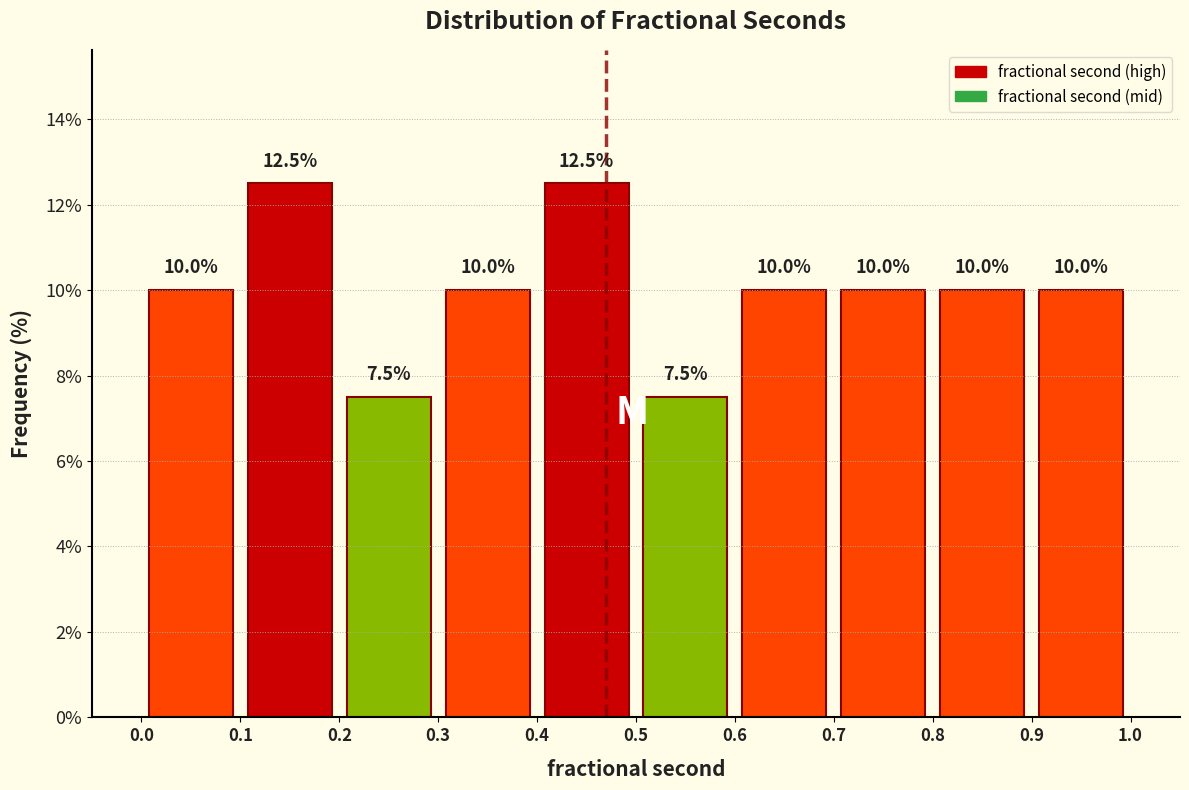

Reading left to right, transcribe this chart: for each bar, give the range it covers on the x-axis and its height.

0.0 to 0.1: 10.0
0.1 to 0.2: 12.5
0.2 to 0.3: 7.5
0.3 to 0.4: 10.0
0.4 to 0.5: 12.5
0.5 to 0.6: 7.5
0.6 to 0.7: 10.0
0.7 to 0.8: 10.0
0.8 to 0.9: 10.0
0.9 to 1.0: 10.0